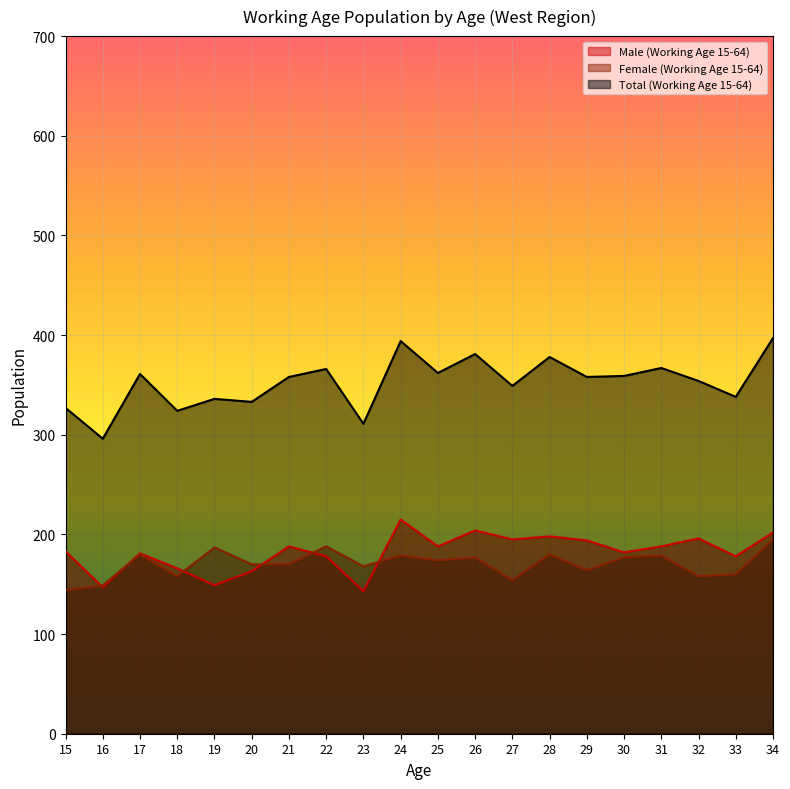

How many categories are shown in the chart?

20